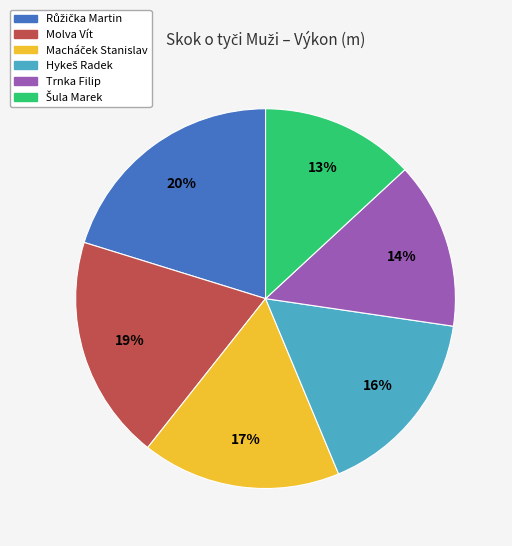

Does any single category account for the majority?

No